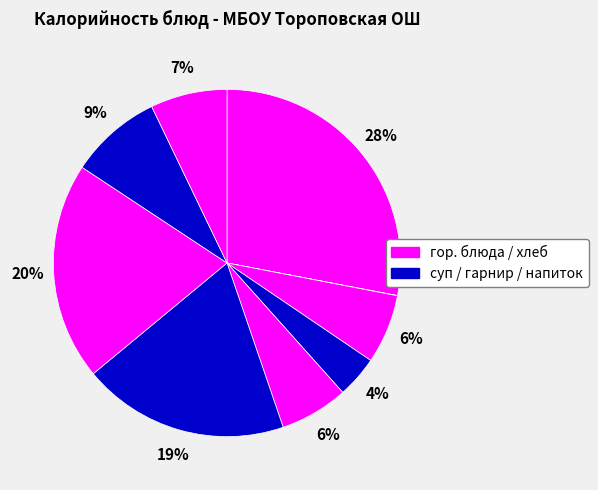

Is there a majority slice in this chart?

No